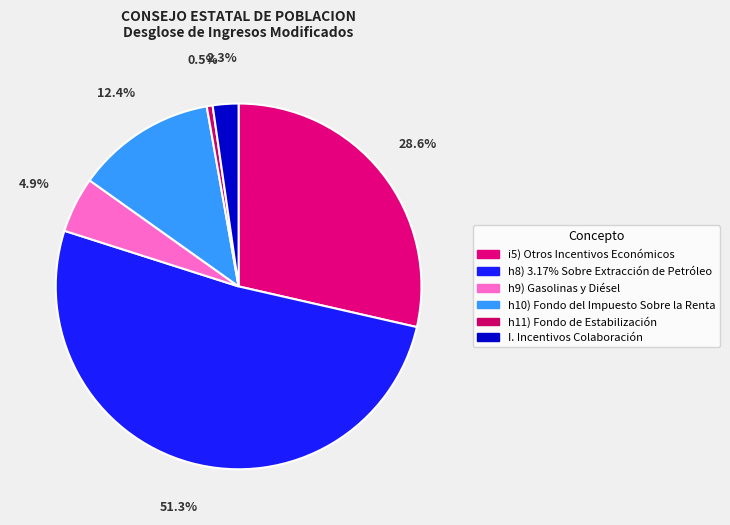

To the nearest percent, what is the difference between the largest and smallest slice percentages?

51%